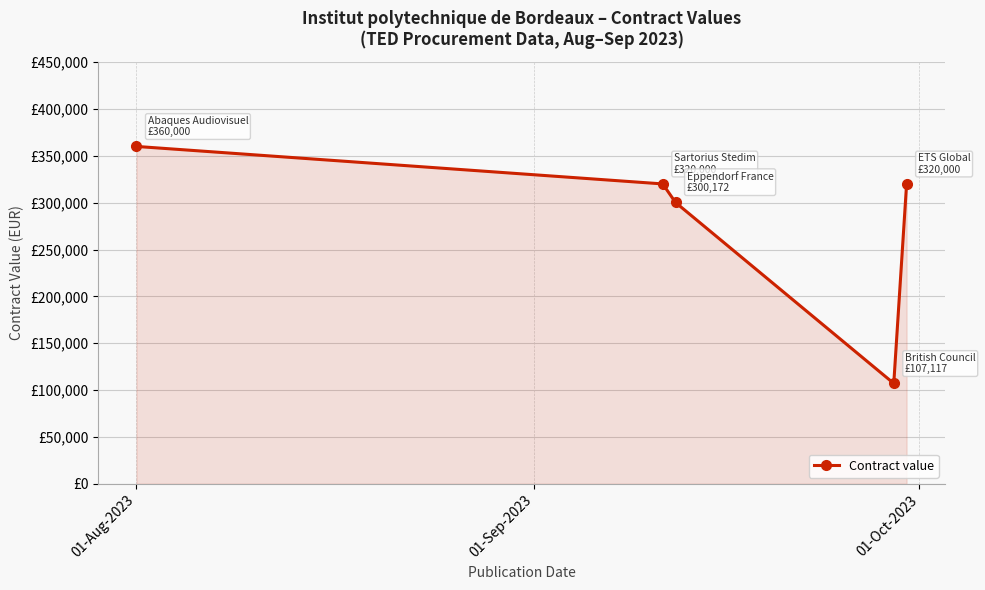

Where does the data first go above 320000?

01-Aug-2023